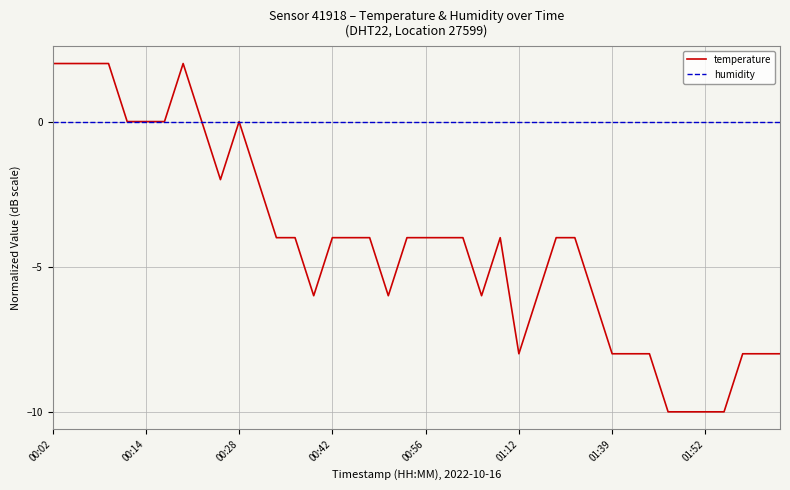

How many lines are shown in the chart?

2